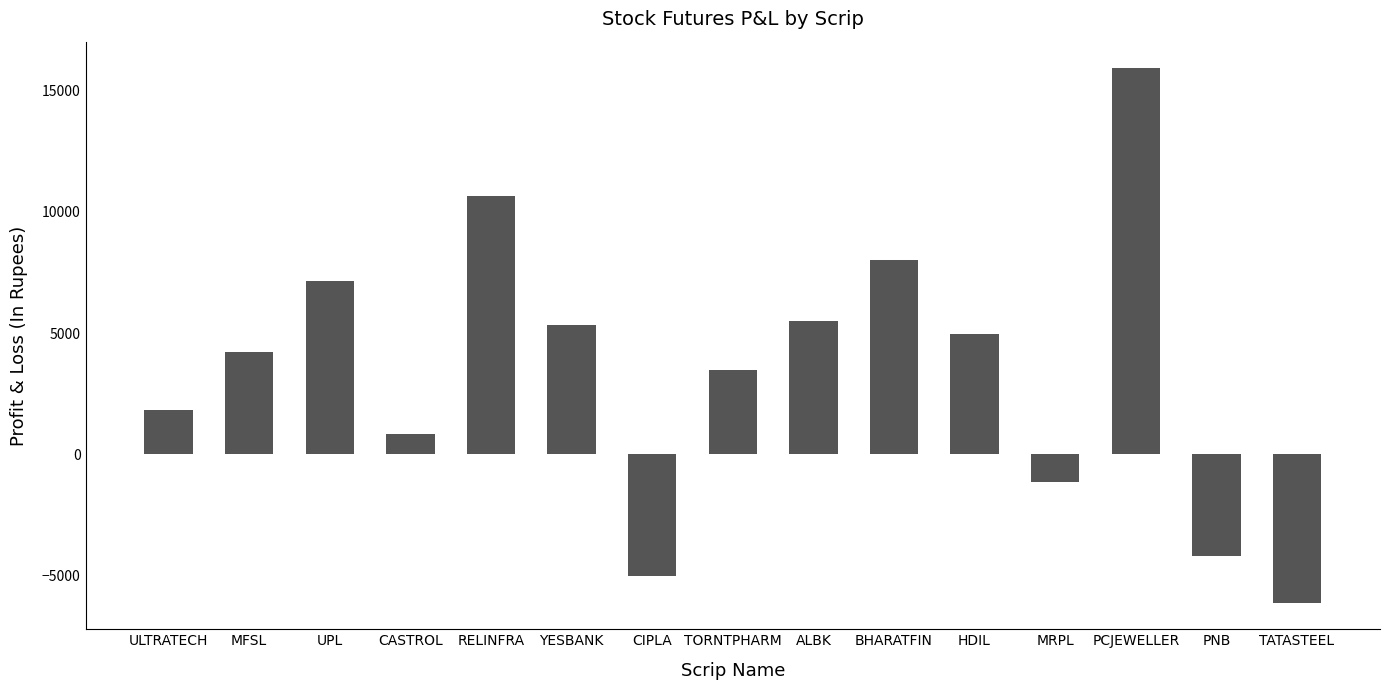

What is the sum of all values?

51406.8